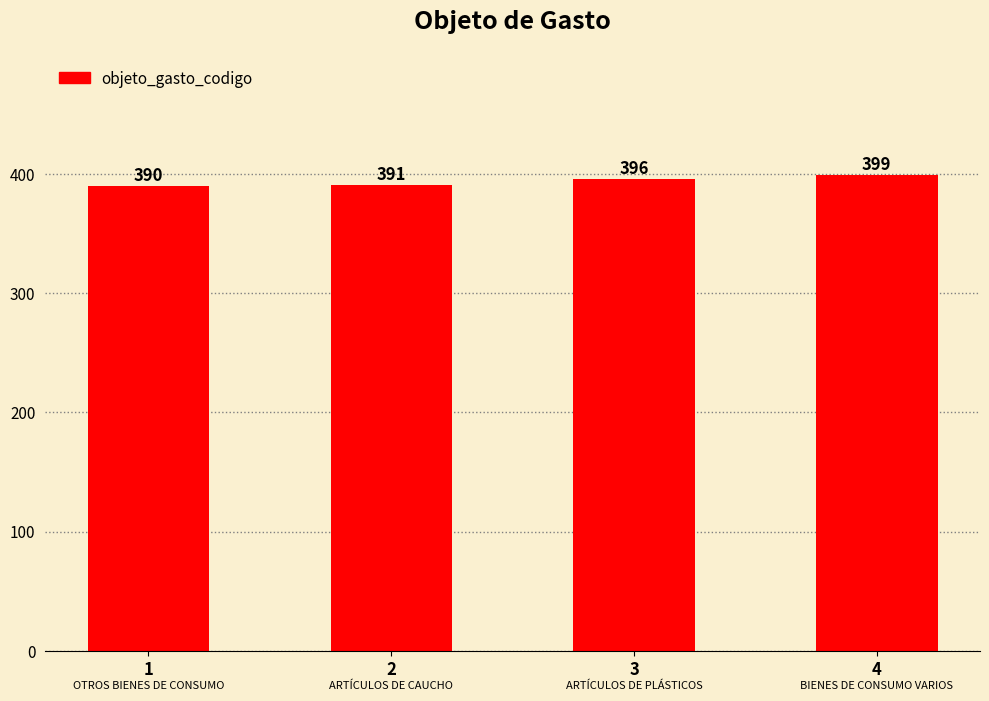

Rank the categories by value from lowest to highest.

1, 2, 3, 4